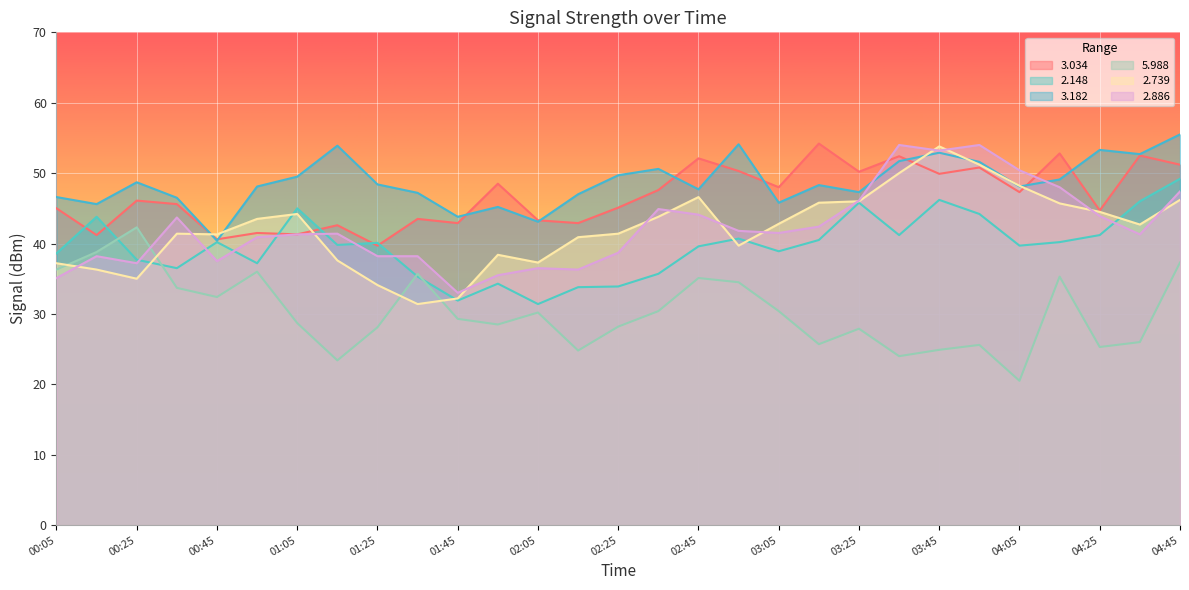

The   2.739 series shows 38.4 at 01:55. True or false?

True